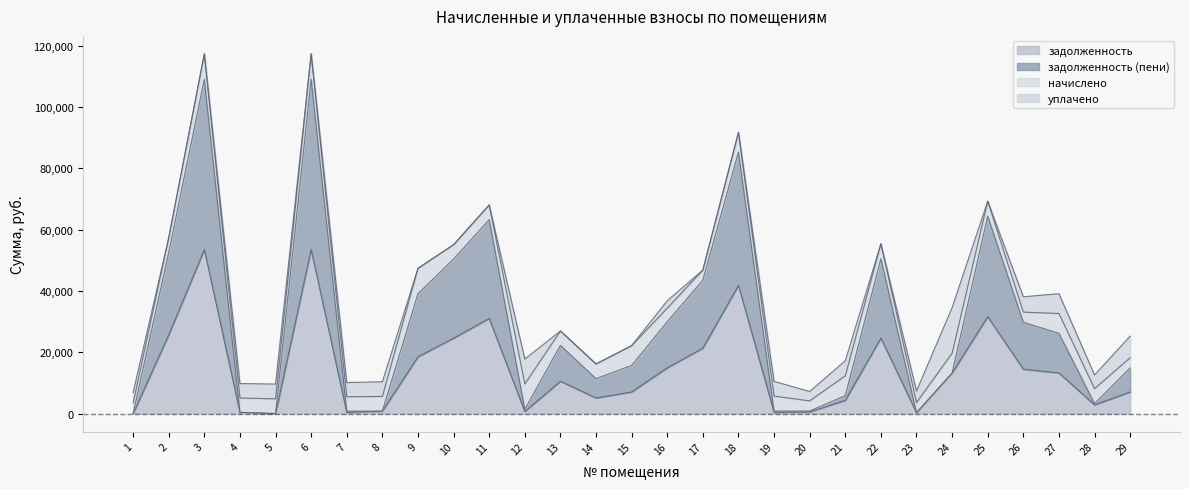

Rank the categories by задолженность (пени) value from highest to lowest.

3, 6, 18, 25, 11, 2, 22, 10, 17, 9, 16, 26, 27, 13, 15, 29, 24, 14, 21, 28, 12, 20, 19, 8, 7, 4, 23, 1, 5